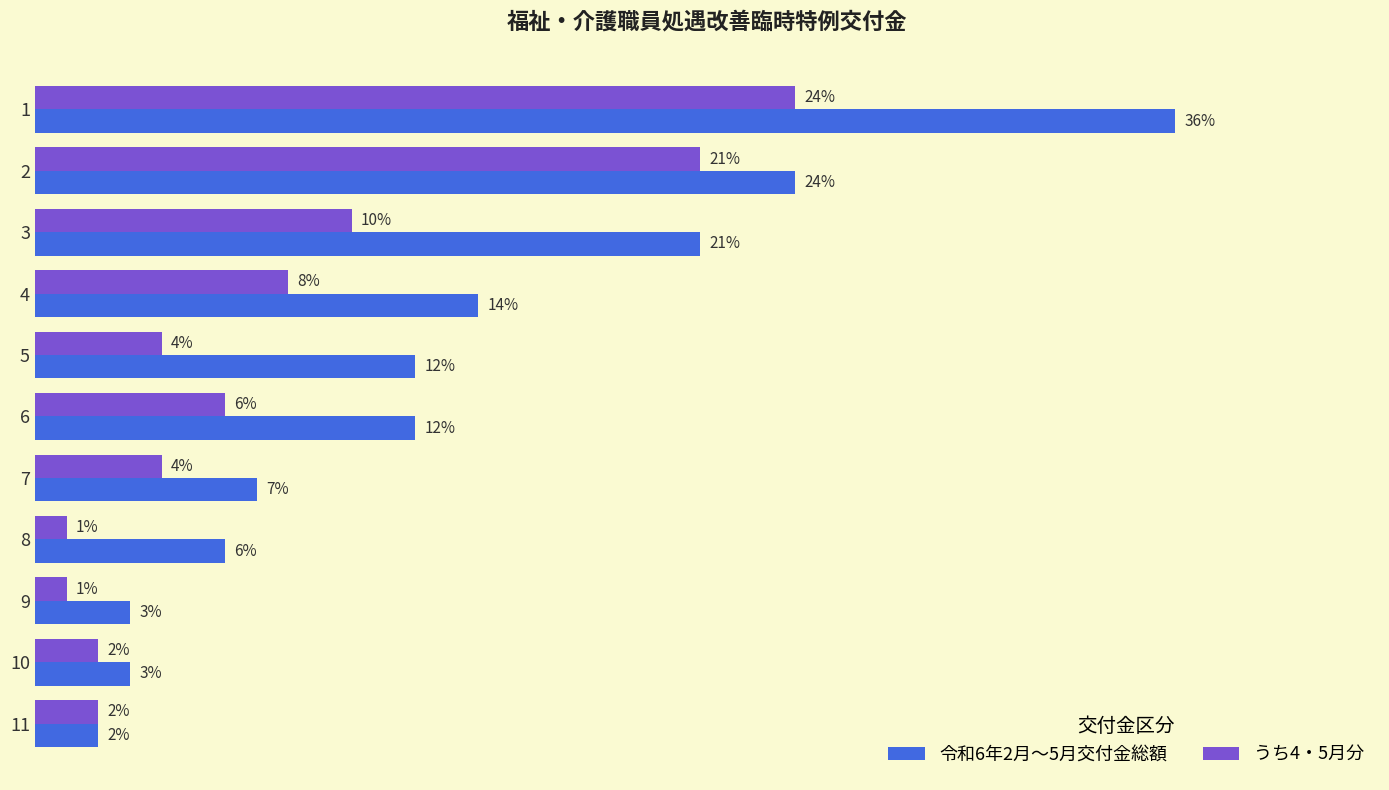

At 1, list the series in order from largest to smallest.

令和6年2月～5月交付金総額, うち4・5月分